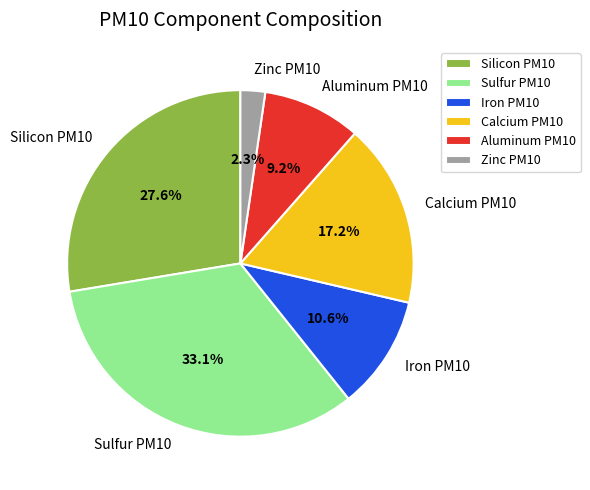

To the nearest percent, what is the difference between the largest and smallest slice percentages?

31%